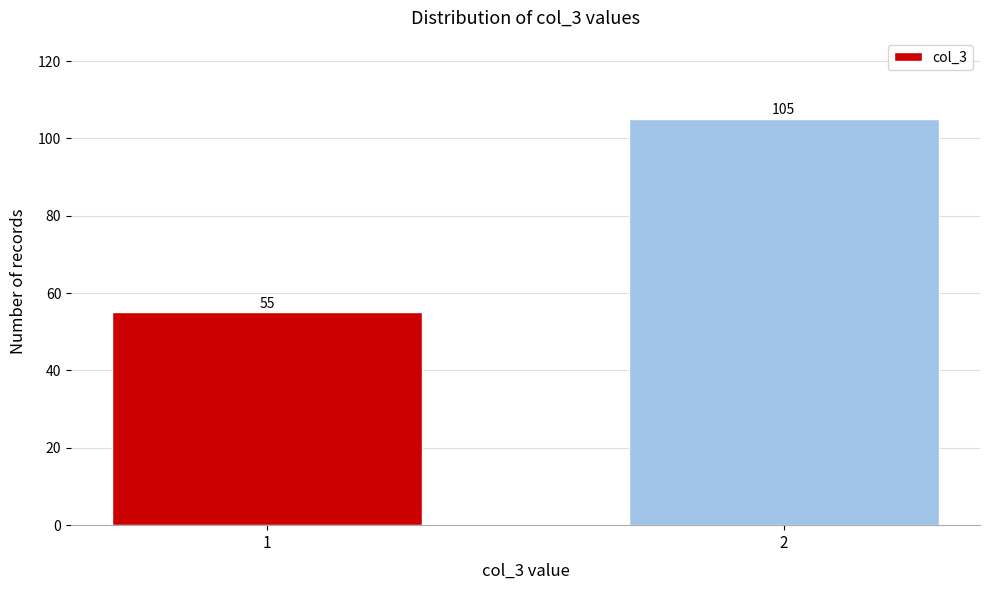

Reading left to right, list all the values displayed in this chart.

55	105